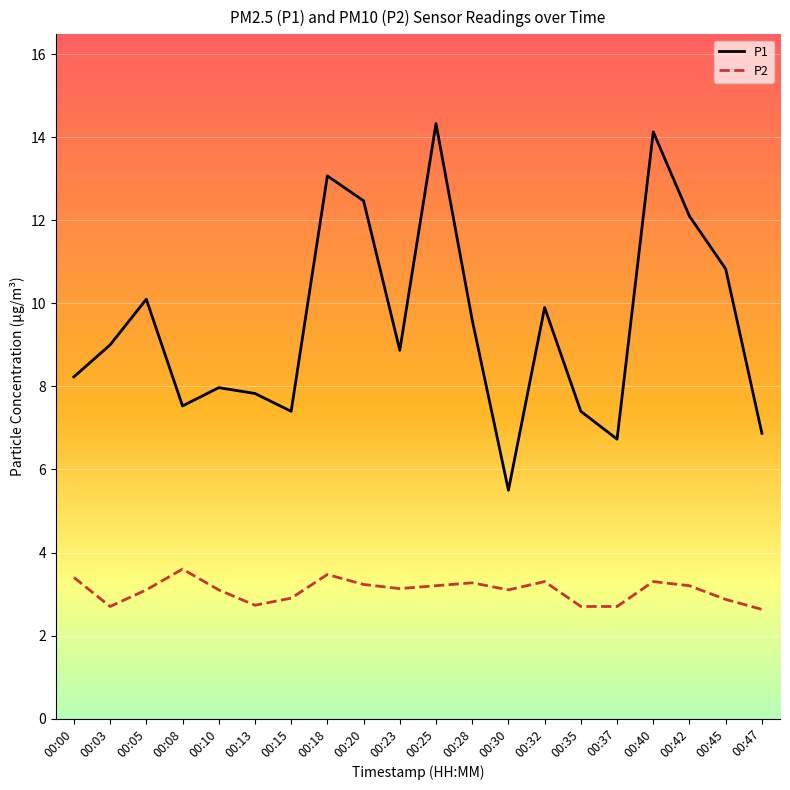

What are all the series names shown in the legend?

P1, P2